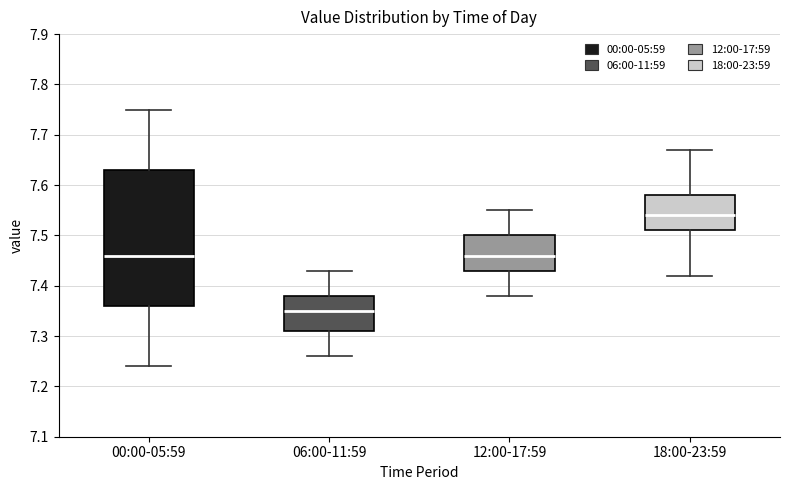

Reading left to right, transcribe this box plot: for each box, give where its median line is, the range the box spans, and where its two whiskers end, as read against the y-axis. The values are not printed on the chart, so give them approximately, as read against the axis.

00:00-05:59: median 7.46, box 7.36 to 7.63, whiskers 7.24 to 7.75
06:00-11:59: median 7.35, box 7.31 to 7.38, whiskers 7.26 to 7.43
12:00-17:59: median 7.46, box 7.43 to 7.50, whiskers 7.38 to 7.55
18:00-23:59: median 7.54, box 7.51 to 7.58, whiskers 7.42 to 7.67